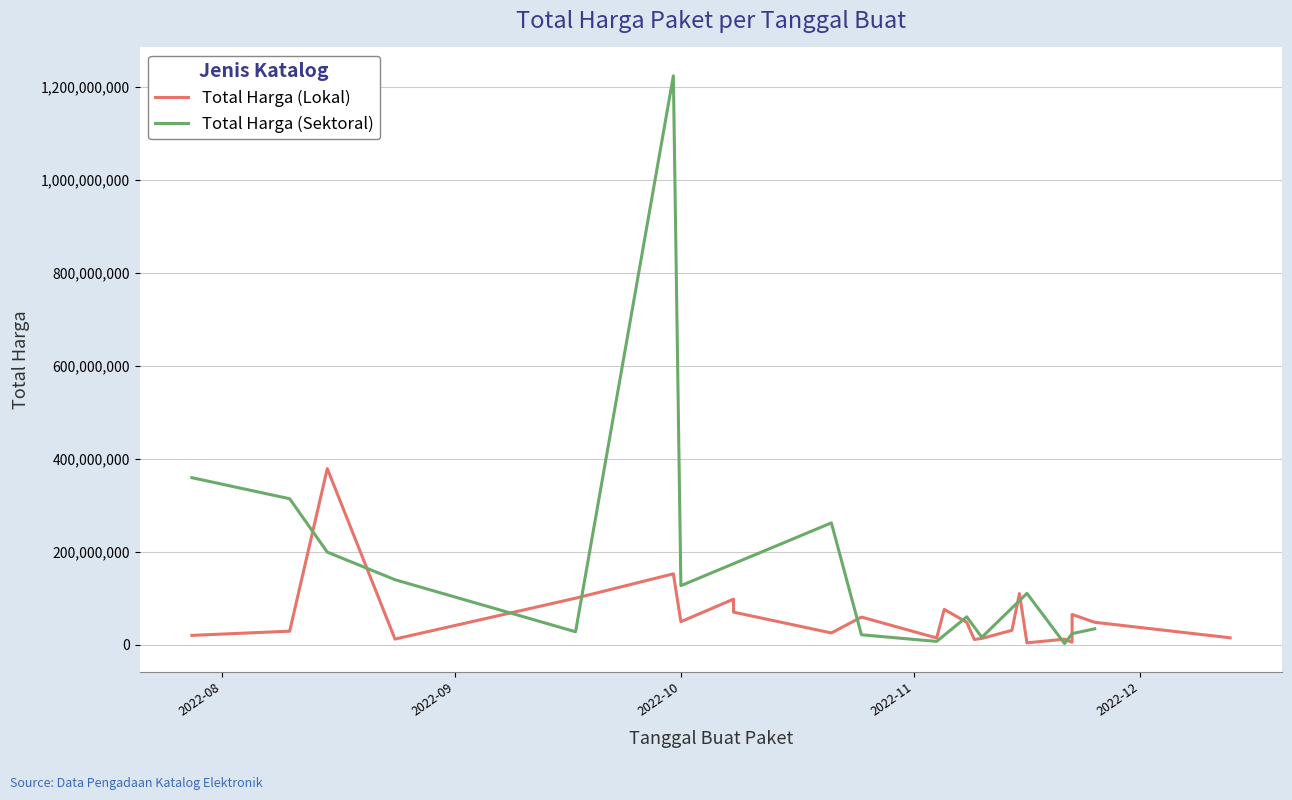

Rank the series by their maximum value, from highest to lowest.

Total Harga (Sektoral), Total Harga (Lokal)